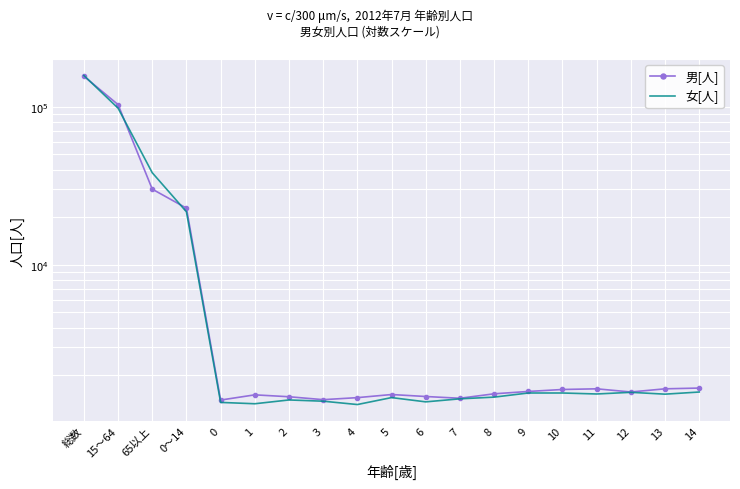

What value does the 女[人] series have at 14, to the nearest 50?

1550